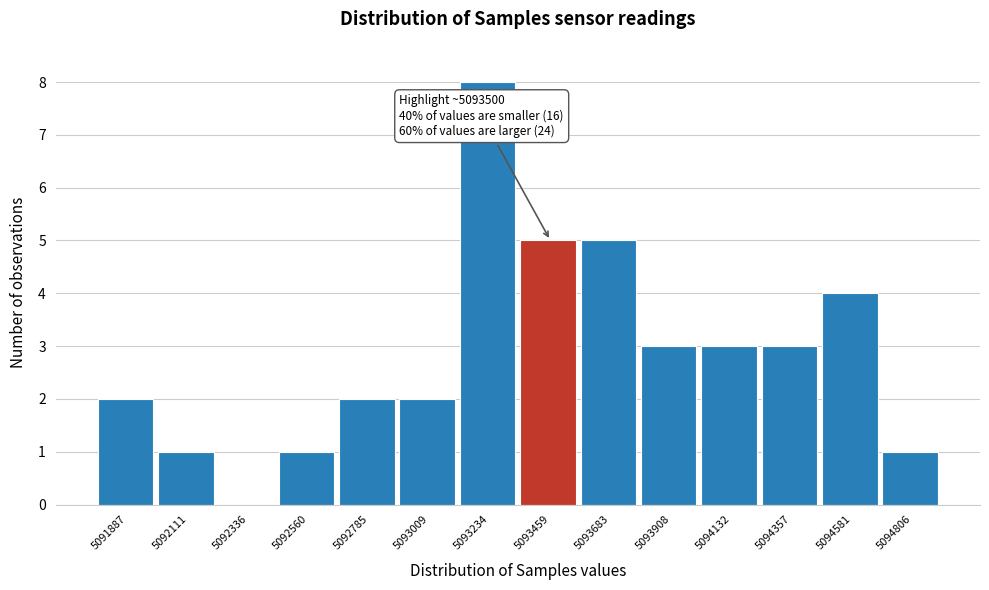

Reading left to right, extract all data points from this chart.

5091887=2	5092111=1	5092336=0	5092560=1	5092785=2	5093009=2	5093234=8	5093459=5	5093683=5	5093908=3	5094132=3	5094357=3	5094581=4	5094806=1